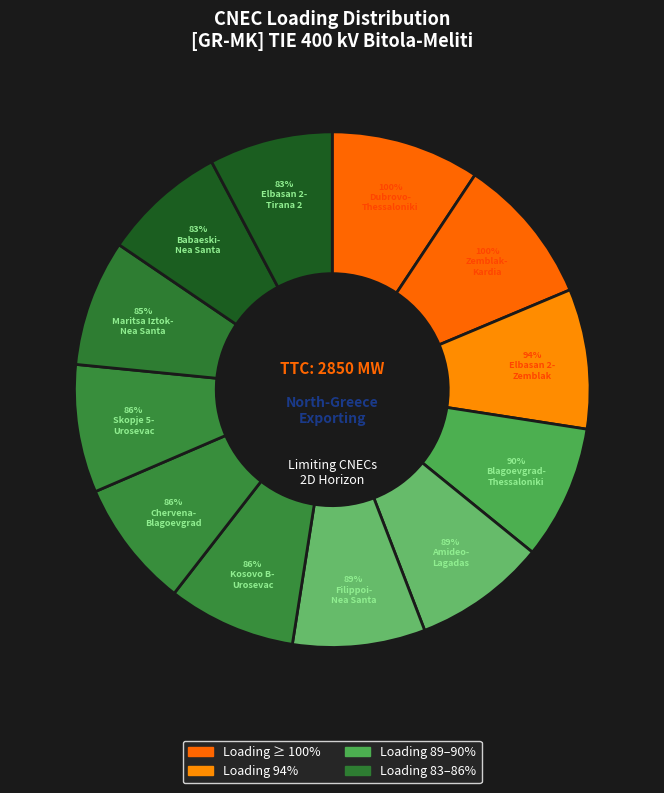

The N-1 TIE 400 kV Maritsa Iztok-Nea Santa slice represents 20% of the pie. True or false?

False